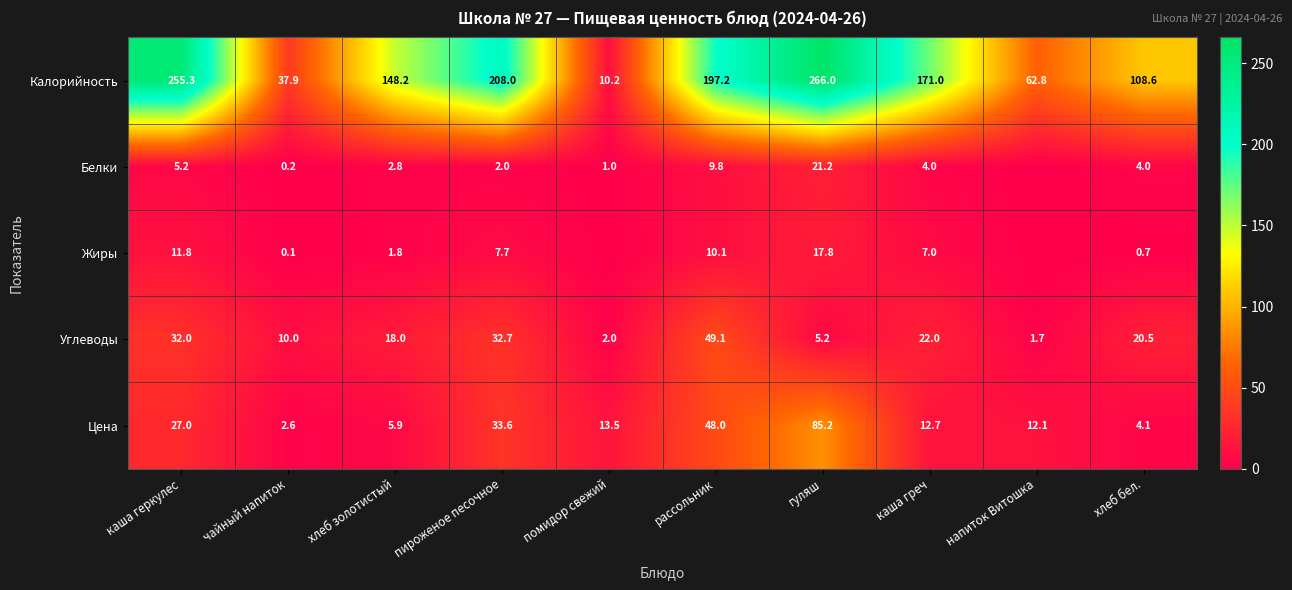

Which series changed the most between хлеб золотистый and гуляш?

Калорийность